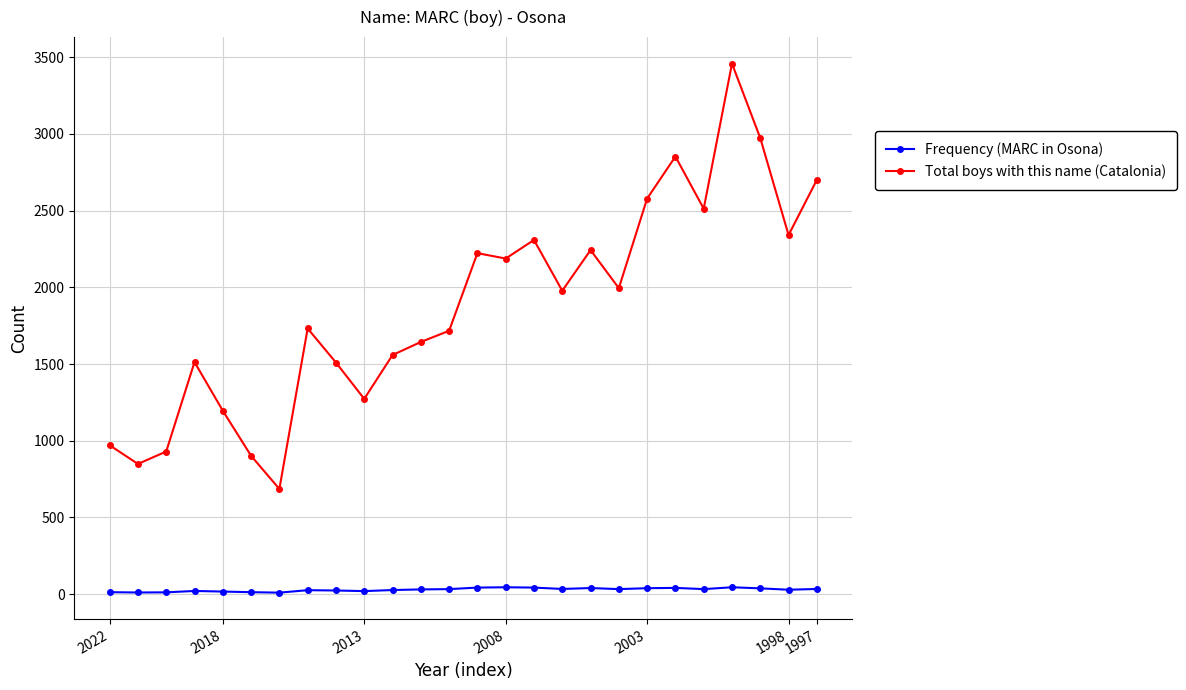

Which series has the largest total across all categories?

Total boys with this name (Catalonia)